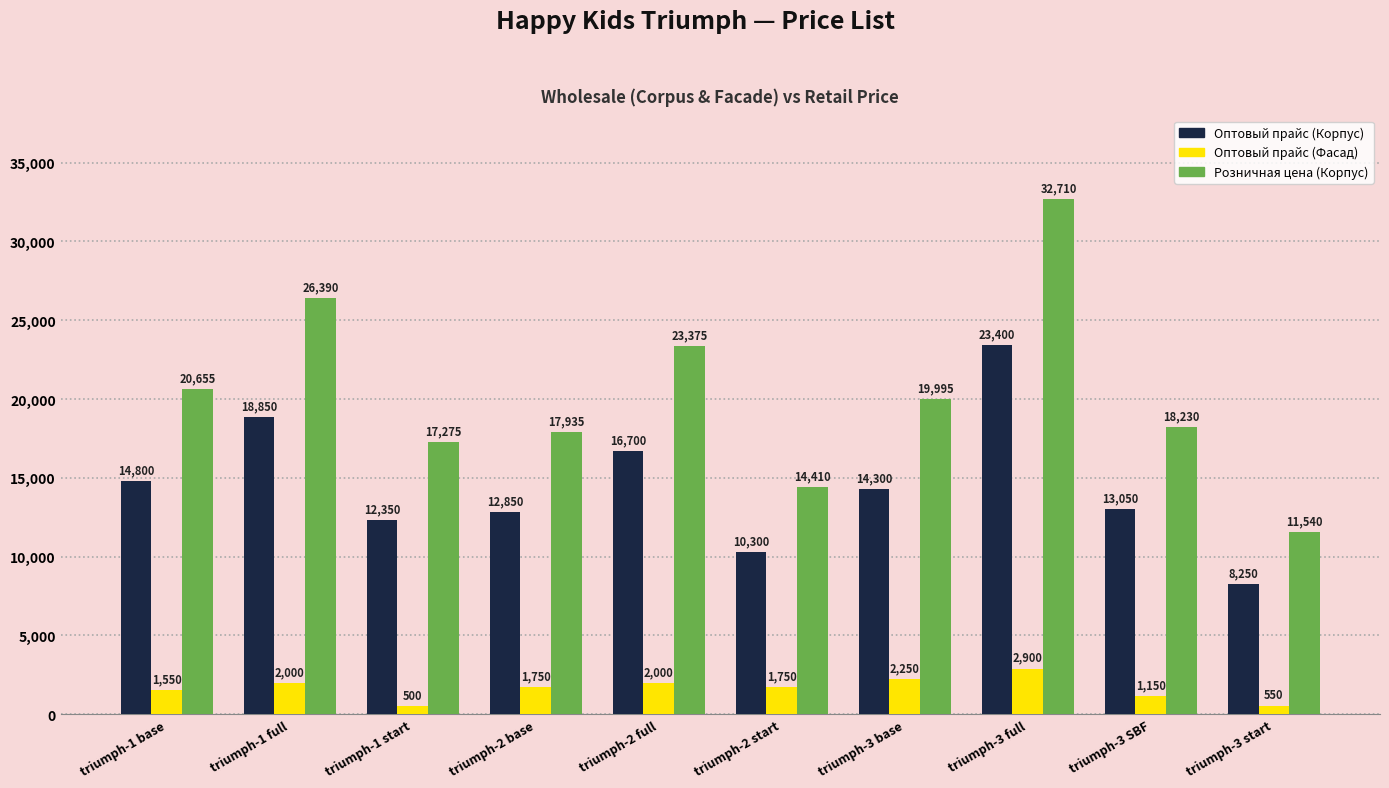

How many series are shown in this chart?

3